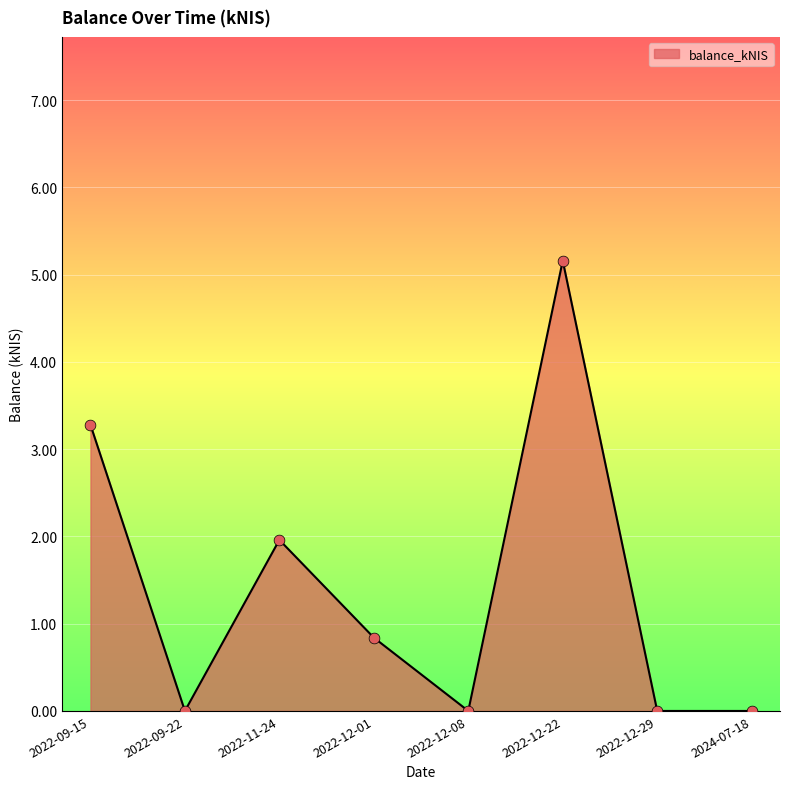

What is the change in value from 2022-09-15 to 2022-11-24?

-1.3